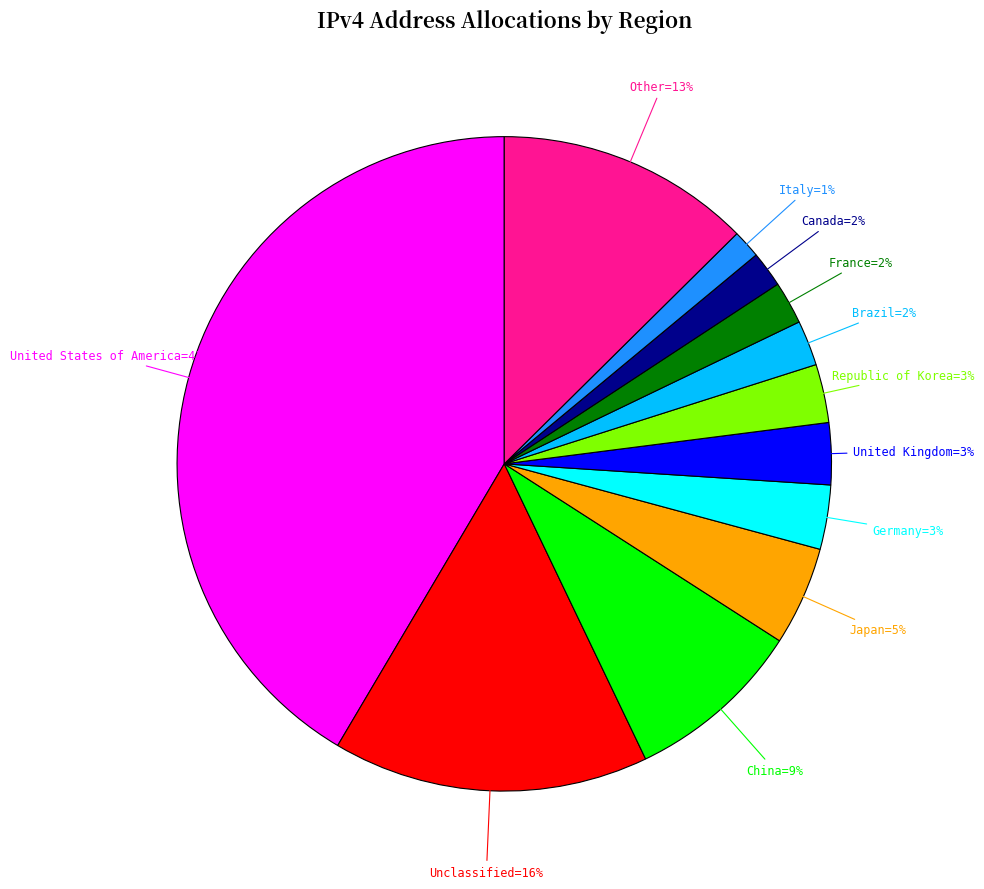

Is there any slice that represents more than half of the pie?

No